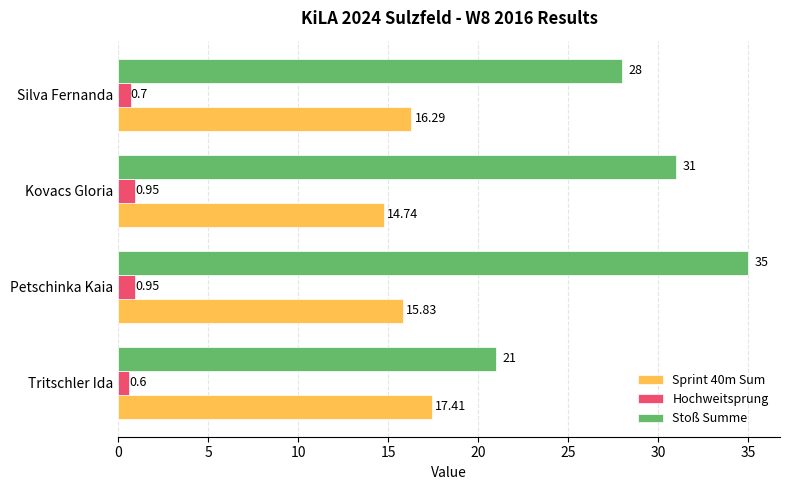

What is the greatest value displayed?

35.0